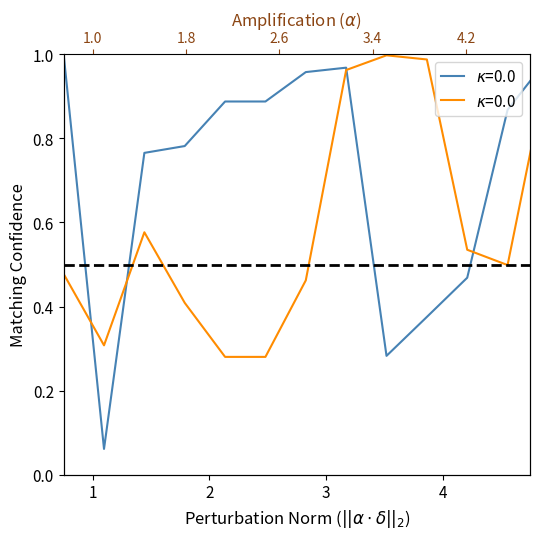

How many lines are shown in the chart?

2